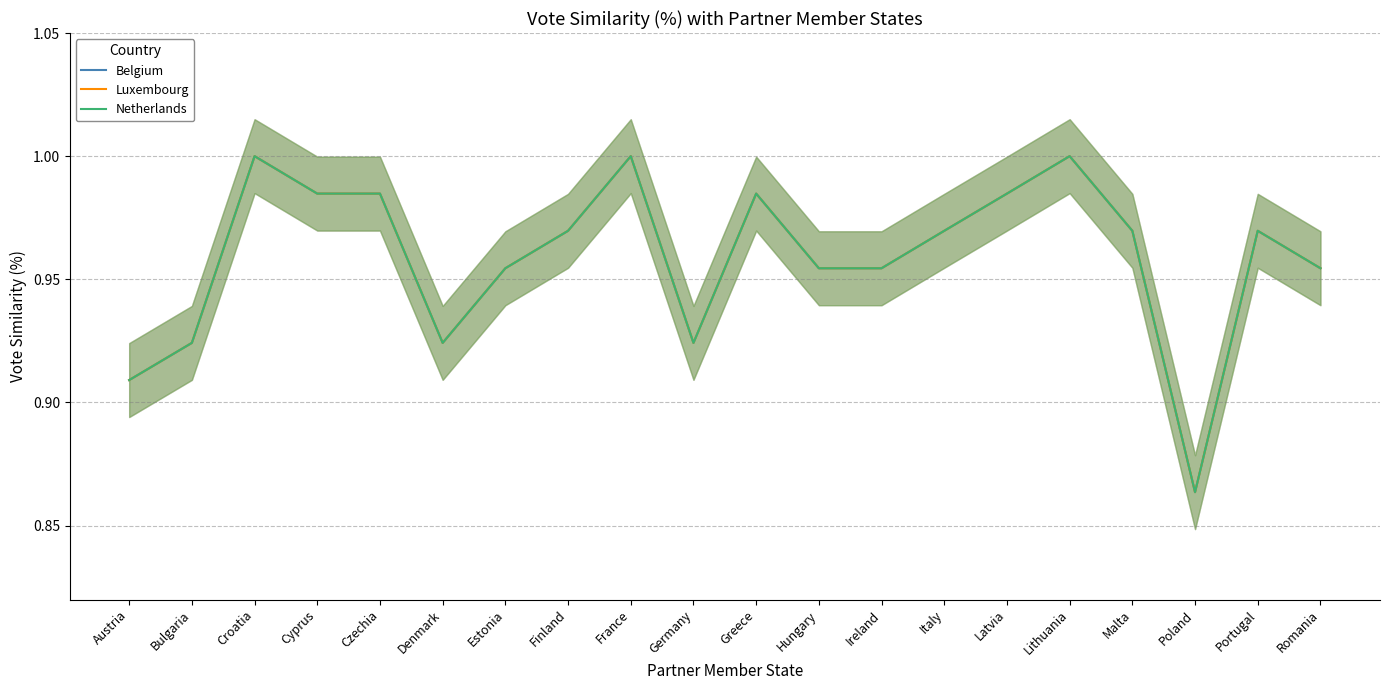

Rank the categories by Luxembourg value from highest to lowest.

Croatia, France, Lithuania, Cyprus, Czechia, Greece, Latvia, Finland, Italy, Malta, Portugal, Estonia, Hungary, Ireland, Romania, Bulgaria, Denmark, Germany, Austria, Poland